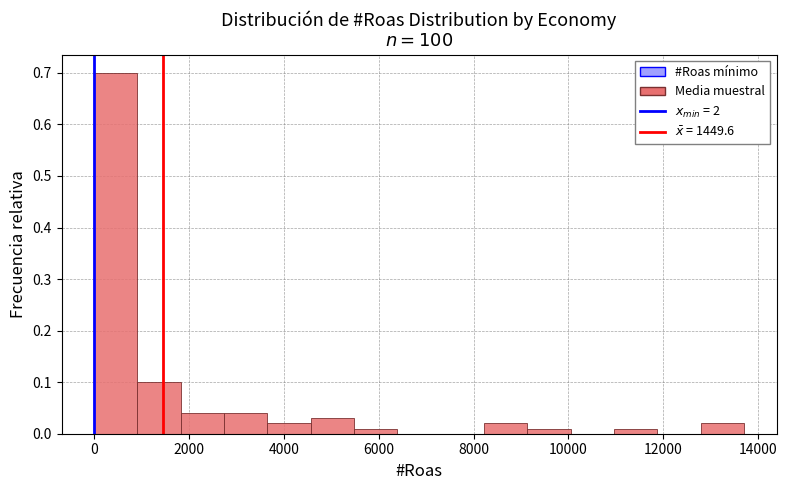

How tall is the bar that spans 4600 to 5400 on the x-axis? Neither the bar edges nor the heights are printed on the chart, so give them approximately, as read against the axes.

0.03